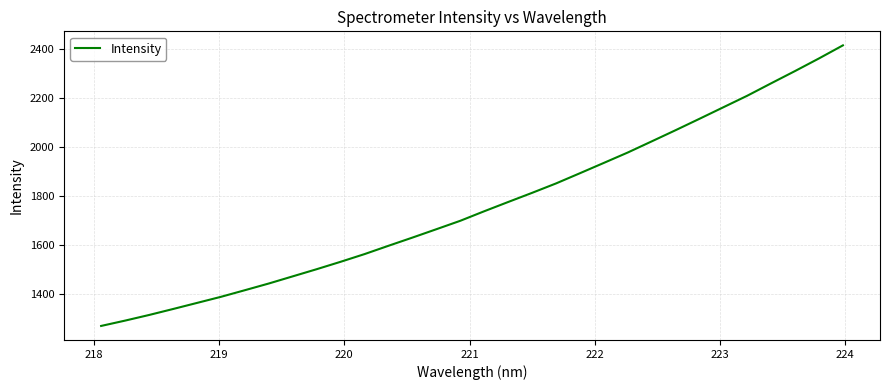

What is the average value?

1762.2